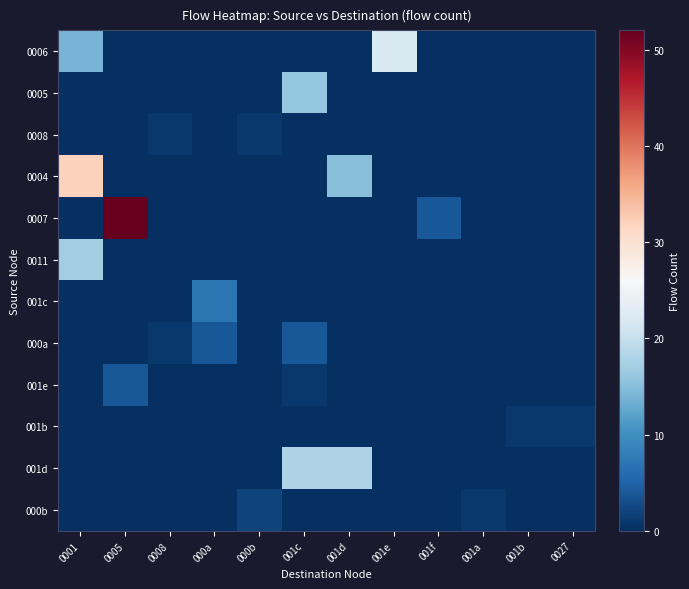

List the series in order of their peak value, lowest first.

0008, 001b, 000b, 000a, 001e, 001c, 0005, 0011, 001d, 0006, 0004, 0007